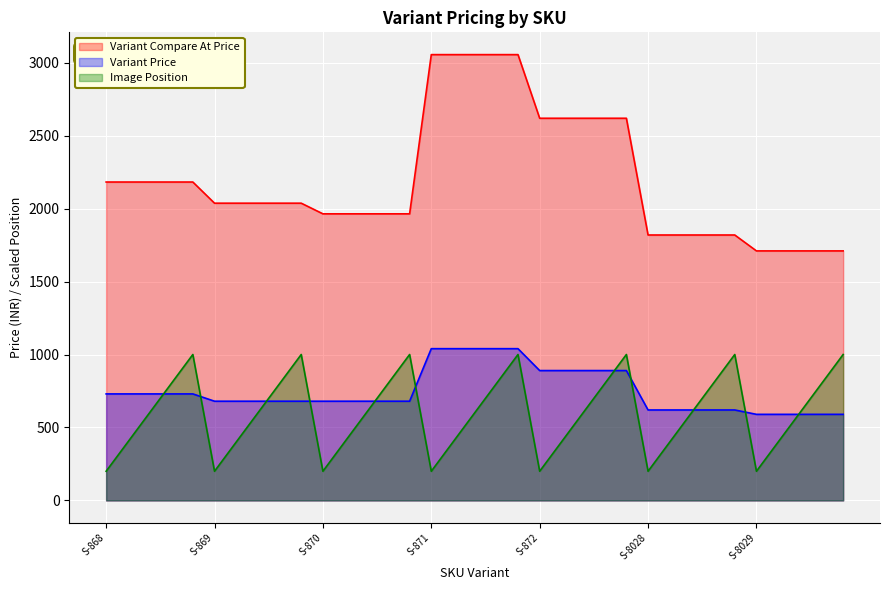

What is the spread (max minus min) of values at S-869?

1837